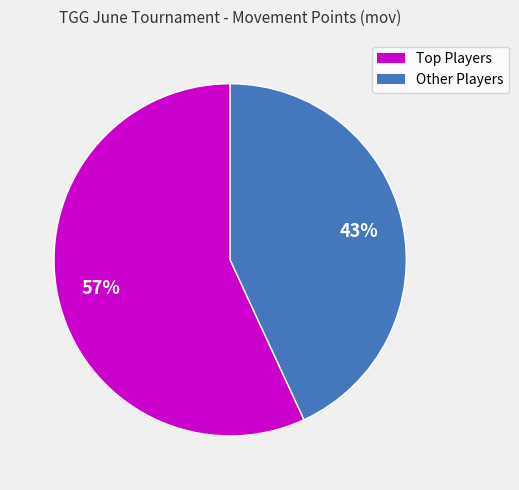

Is there a majority slice in this chart?

Yes